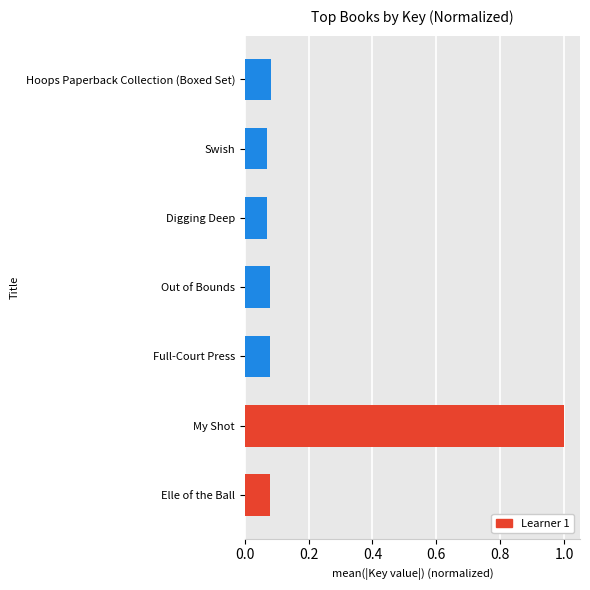

What is the label of the 1st bar from the top?

Hoops Paperback Collection (Boxed Set)